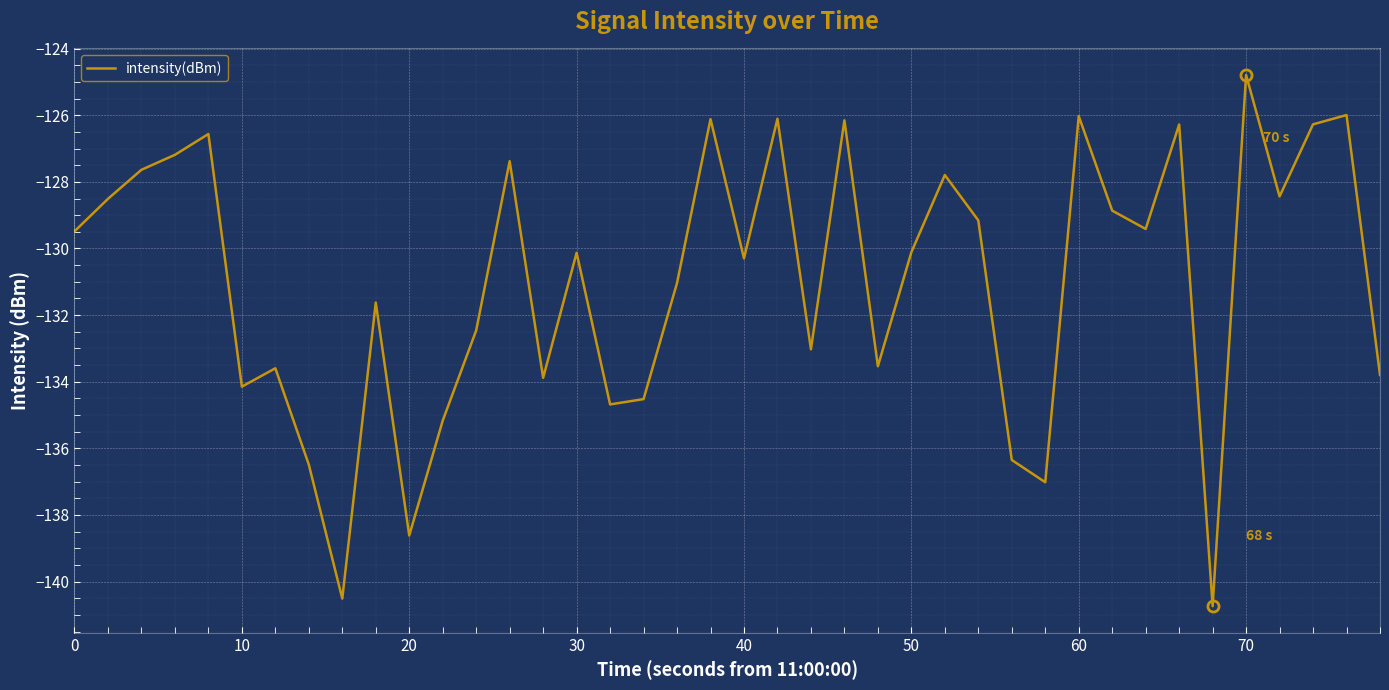

What is the maximum value shown in the chart?

-124.8